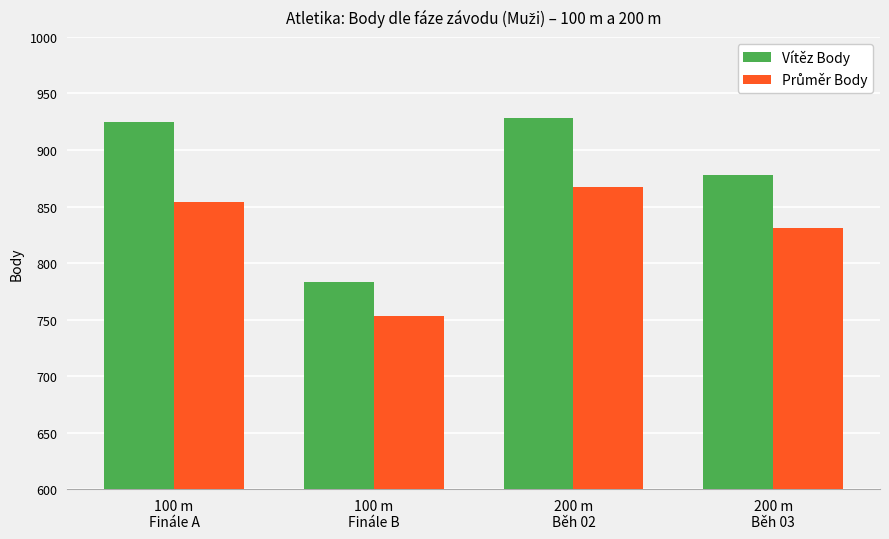

Which series has the widest spread of values?

Vítěz Body